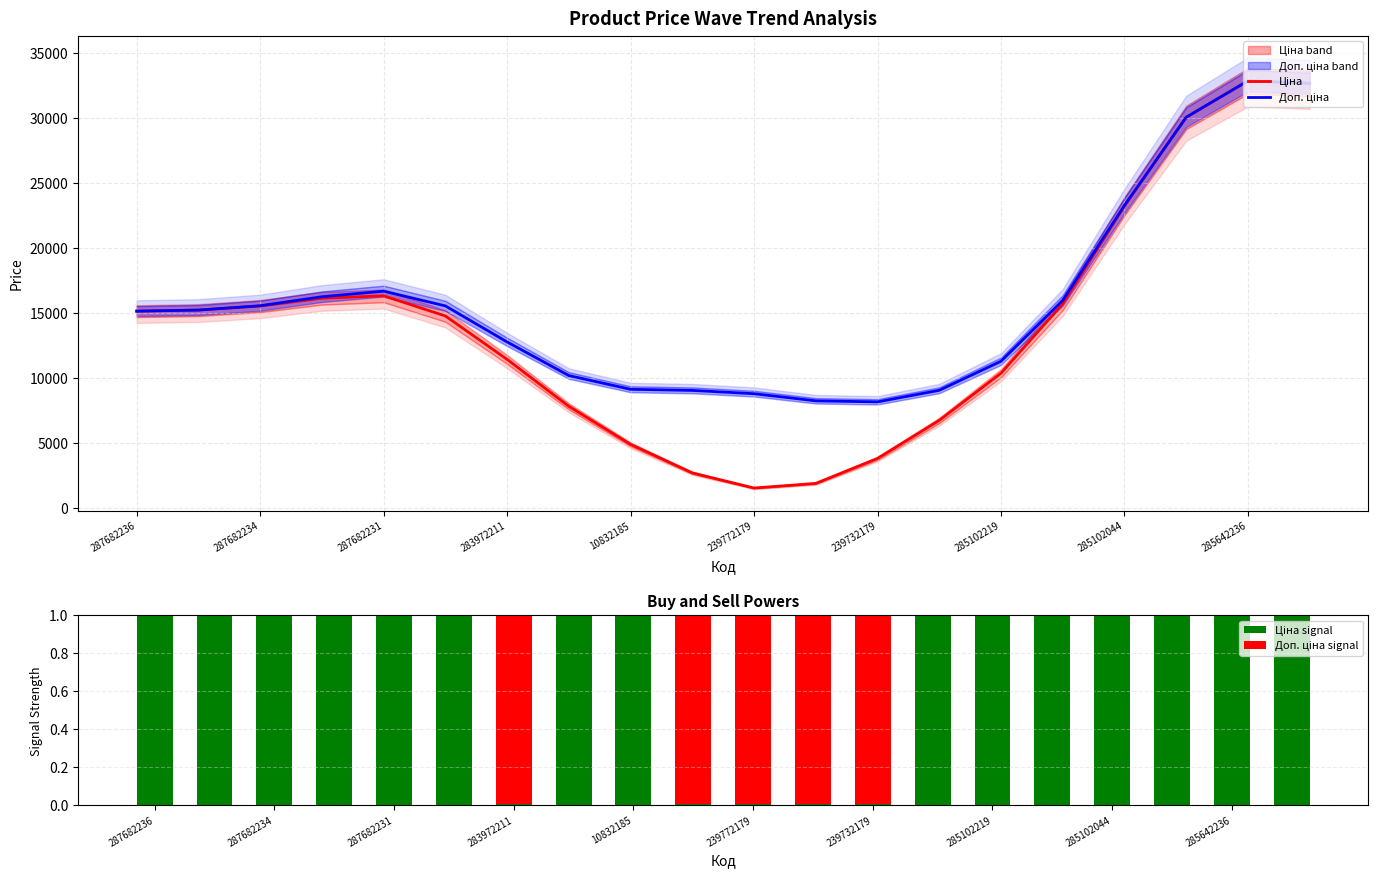

What position from the left is 239732179?

13